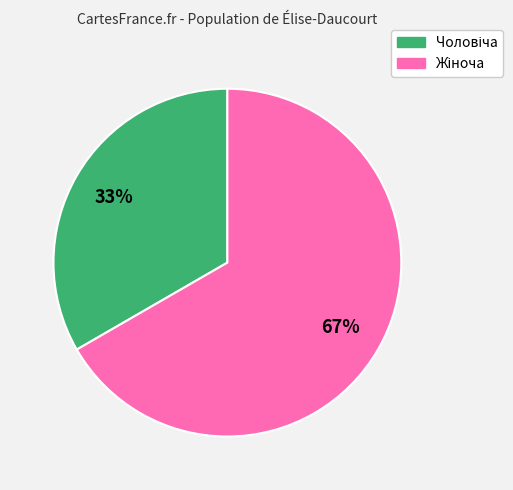

Is there a majority slice in this chart?

Yes